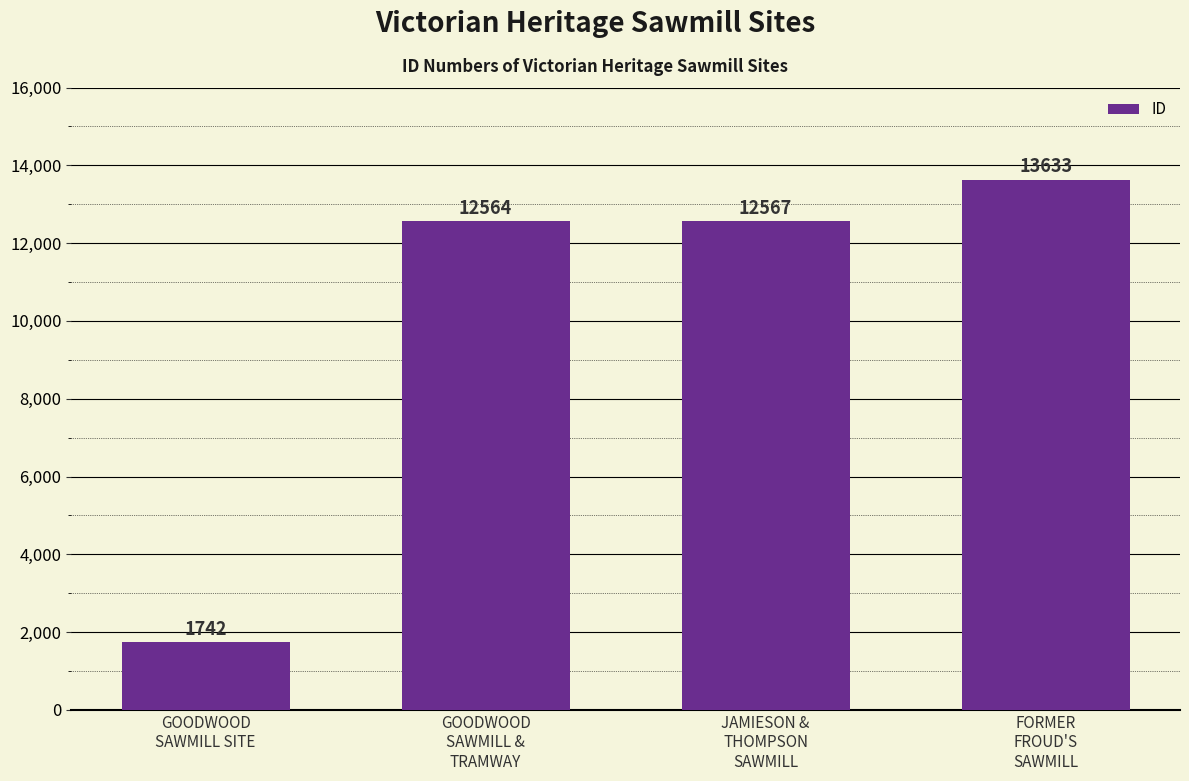

Rank the categories by value from highest to lowest.

FORMER
FROUD'S
SAWMILL, JAMIESON &
THOMPSON
SAWMILL, GOODWOOD
SAWMILL &
TRAMWAY, GOODWOOD
SAWMILL SITE